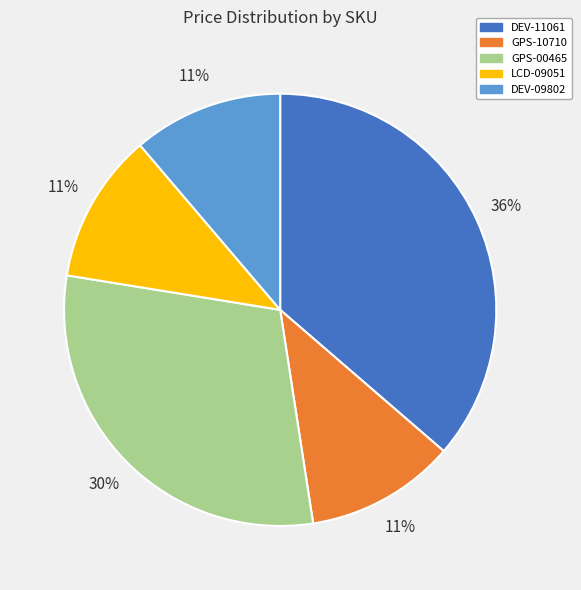

To the nearest percent, what portion does DEV-11061 represent?

36%